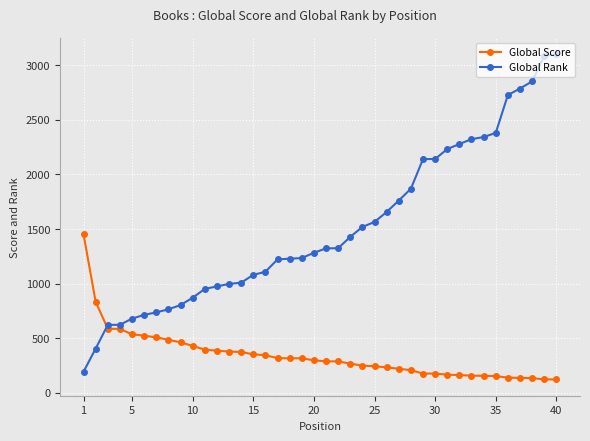

At how many categories does at least one series exceed 1480?

17